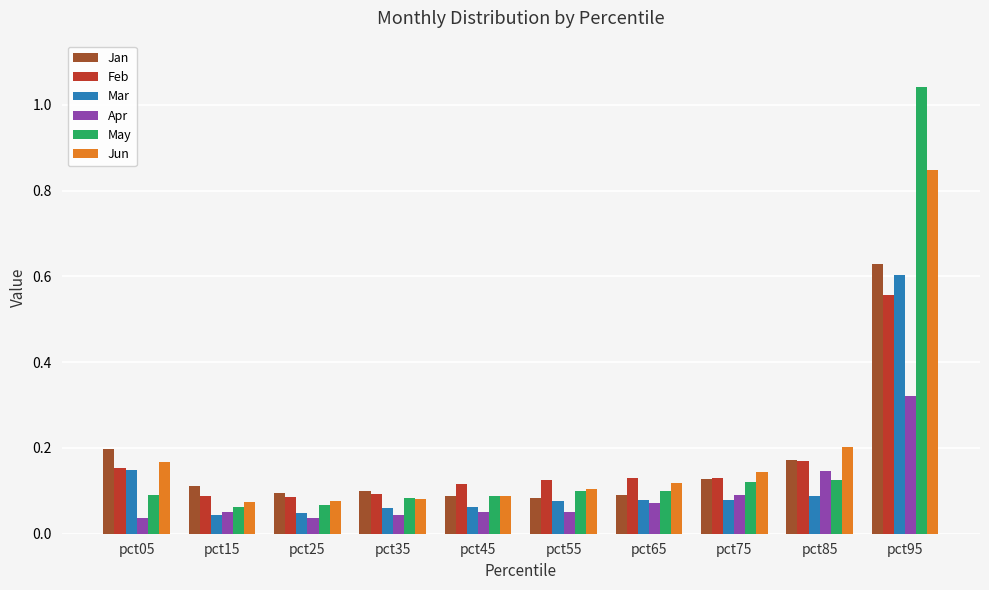

What is the difference between the maximum and minimum values in the Jan series?

0.5